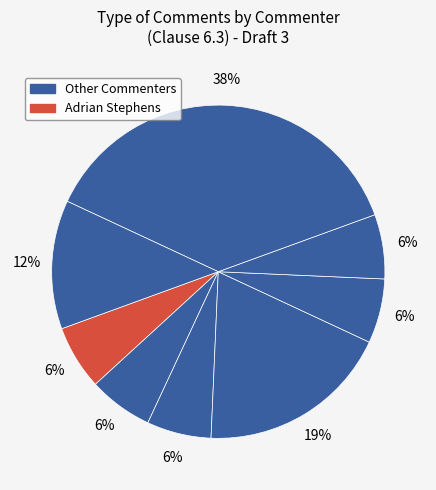

Count the number of slices in the pie.

8